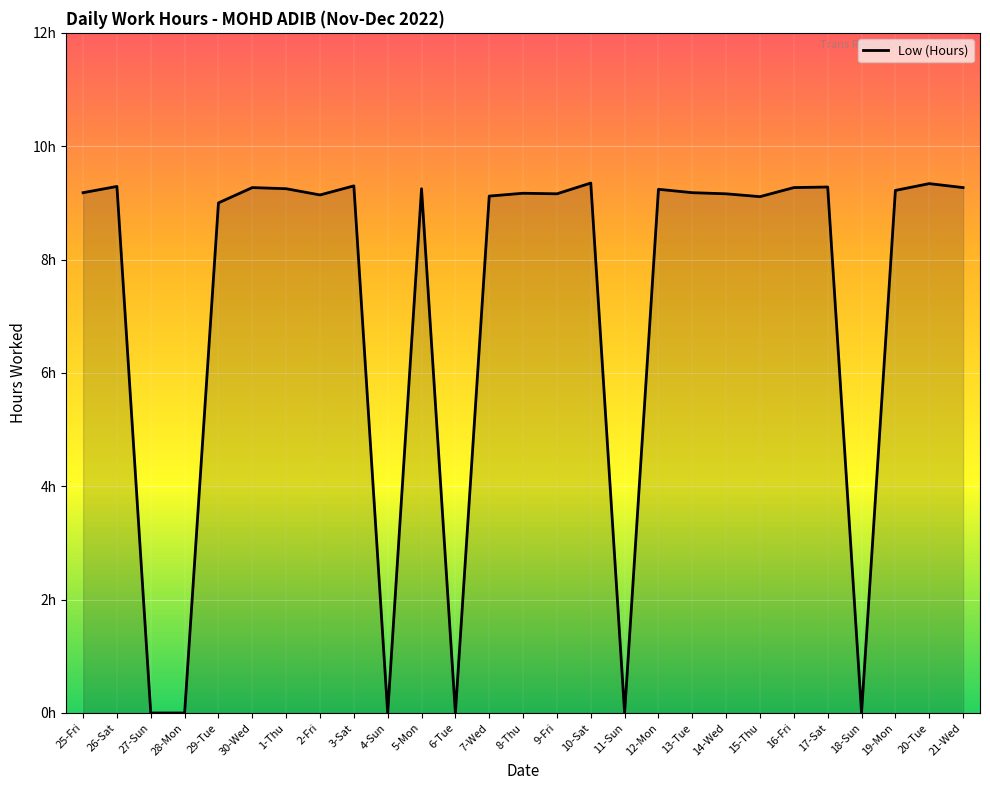

Does the chart have visible grid lines?

Yes